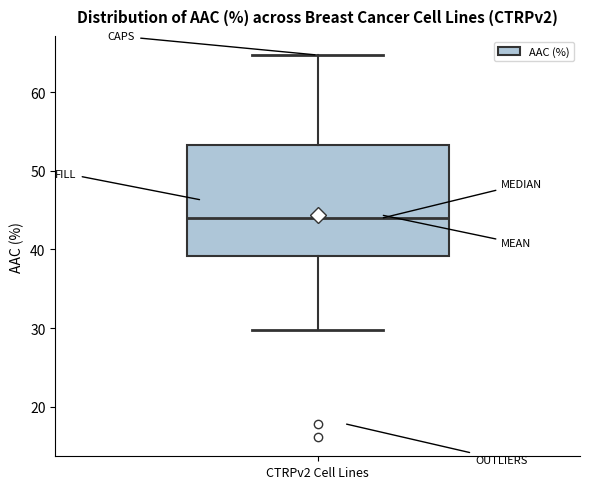

Where does the upper whisker of the box for CTRPv2 Cell Lines end on the y-axis? The values are not printed on the chart, so give them approximately, as read against the axis.

65